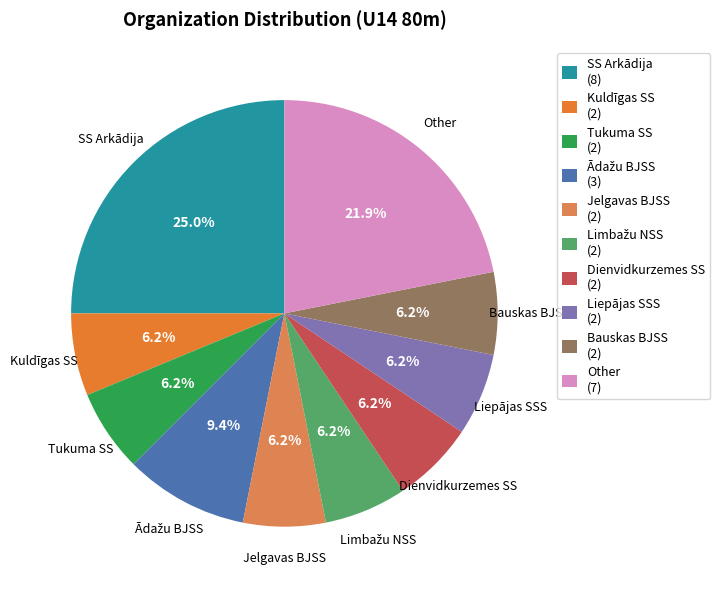

How many segments does this pie chart have?

10